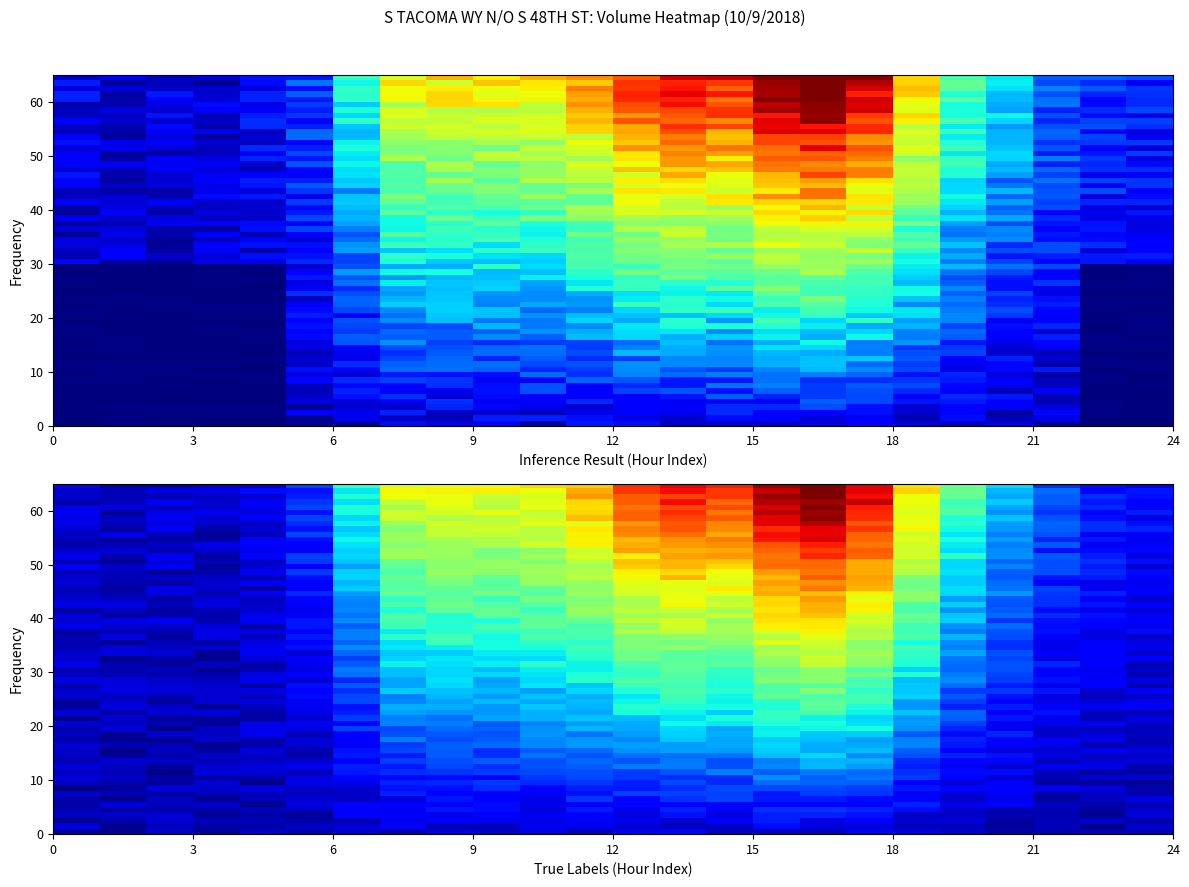

The Total series shows 1.3 at 12:00 PM. True or false?

False